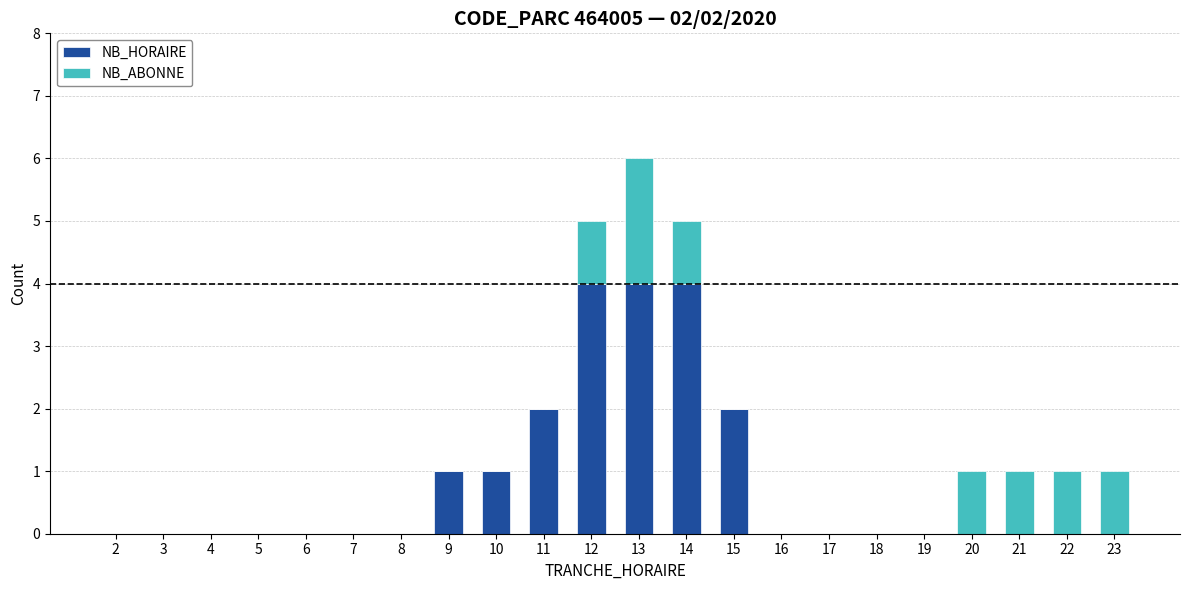

The NB_HORAIRE series shows 0 at 19. True or false?

True